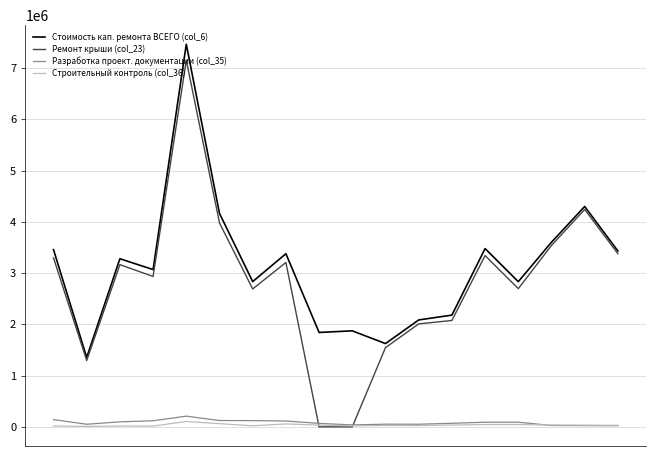

At how many categories does at least one series exceed 2670089?

12